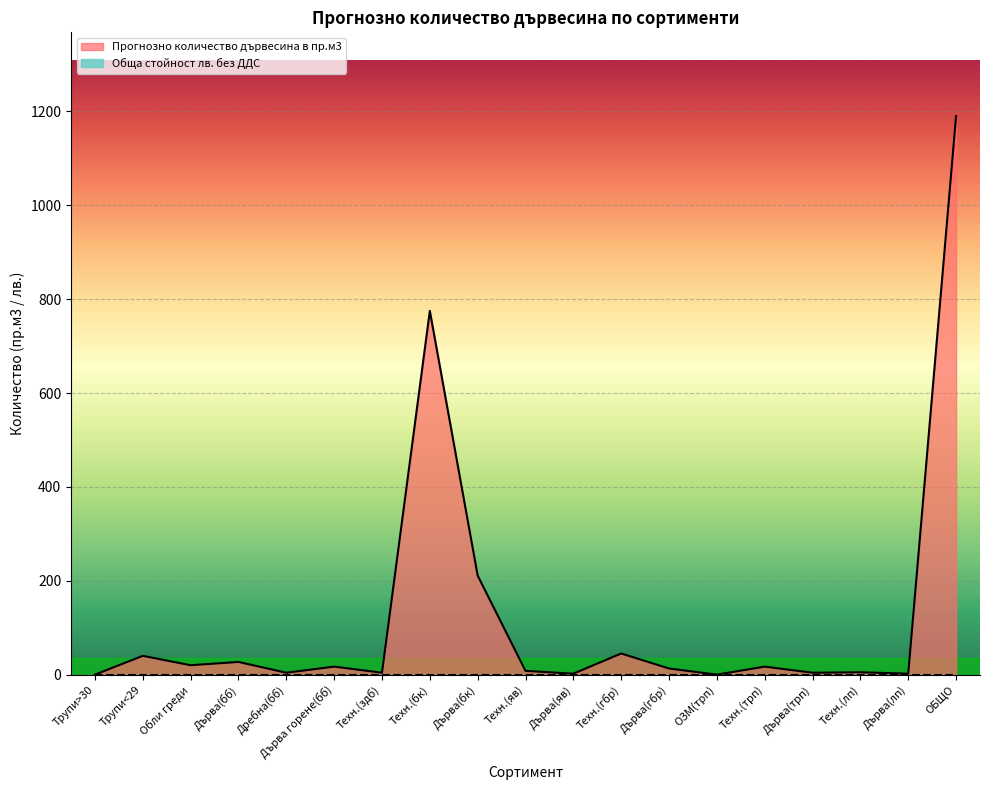

What is the difference between the maximum and minimum values?

1190